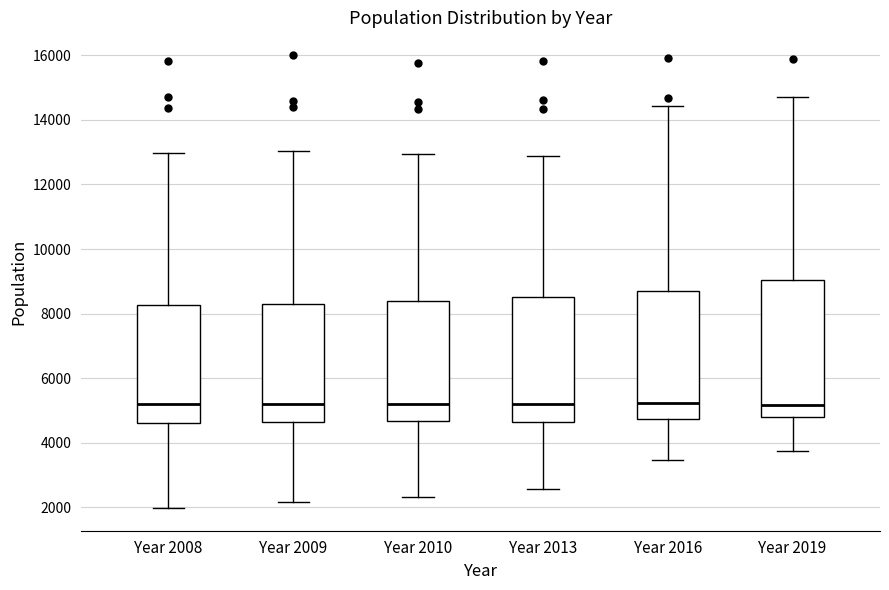

Comparing the boxes themselves (not the whiskers), which one is the tallest?

Year 2019